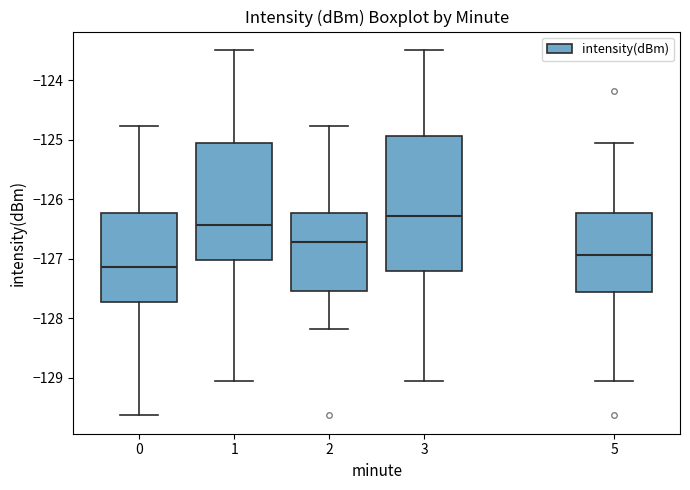

Which box is the tallest, from its lower edge to its upper edge?

3